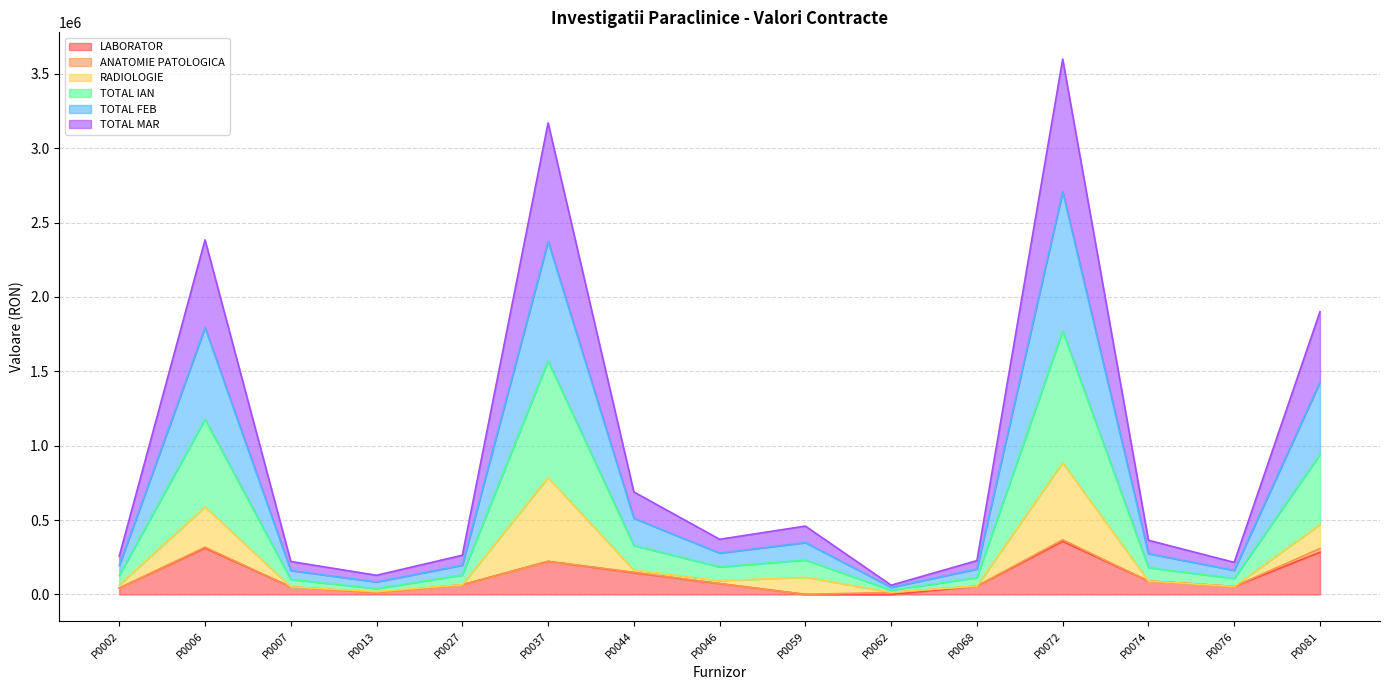

At which category does TOTAL FEB reach its first local peak?

P0006